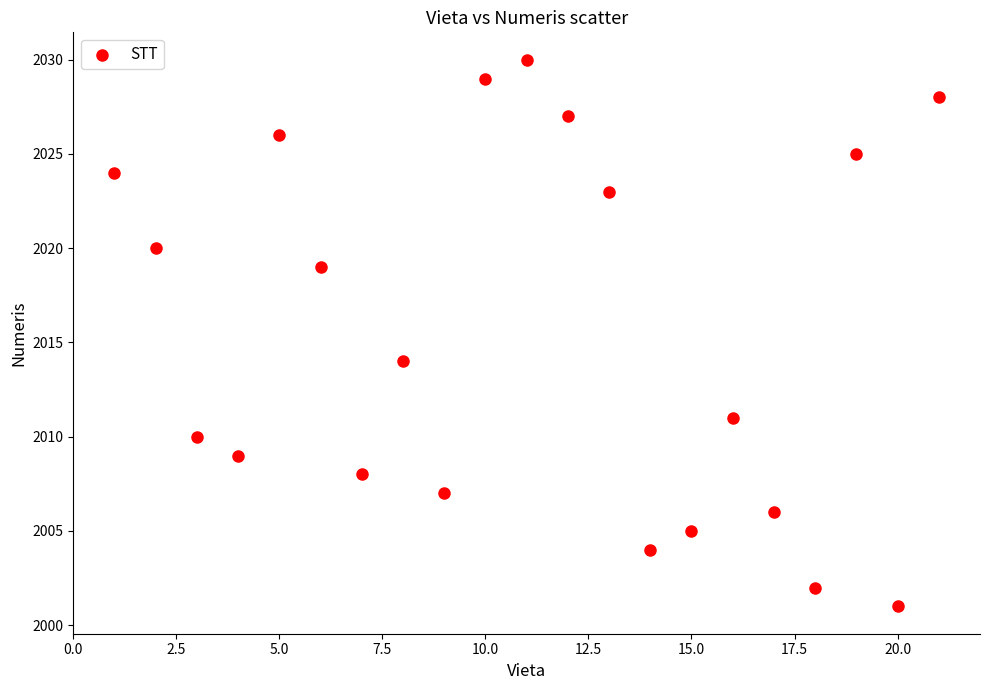

What Y value in the scatter plot is closest to 2015?

2014